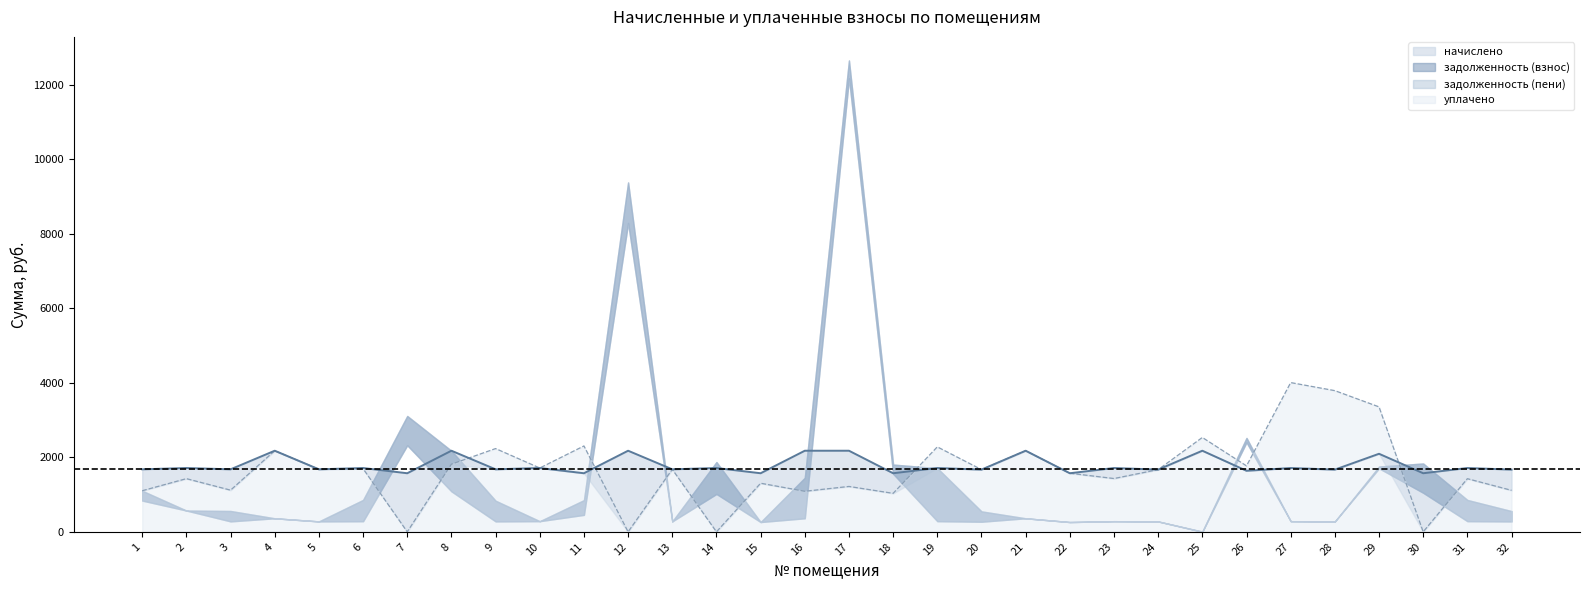

The value of уплачено at 18 is 1032.6. True or false?

True